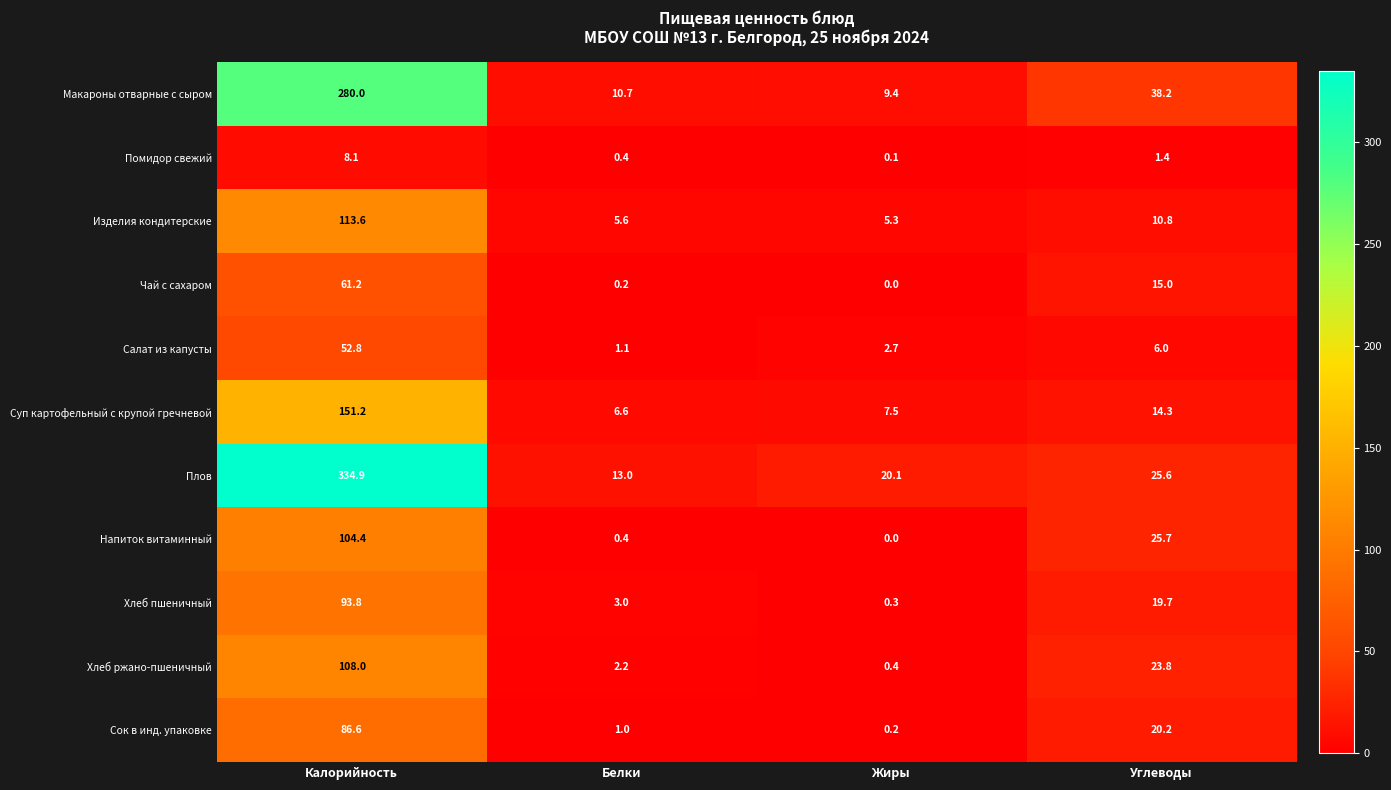

Which series has the largest range (max minus min)?

Плов